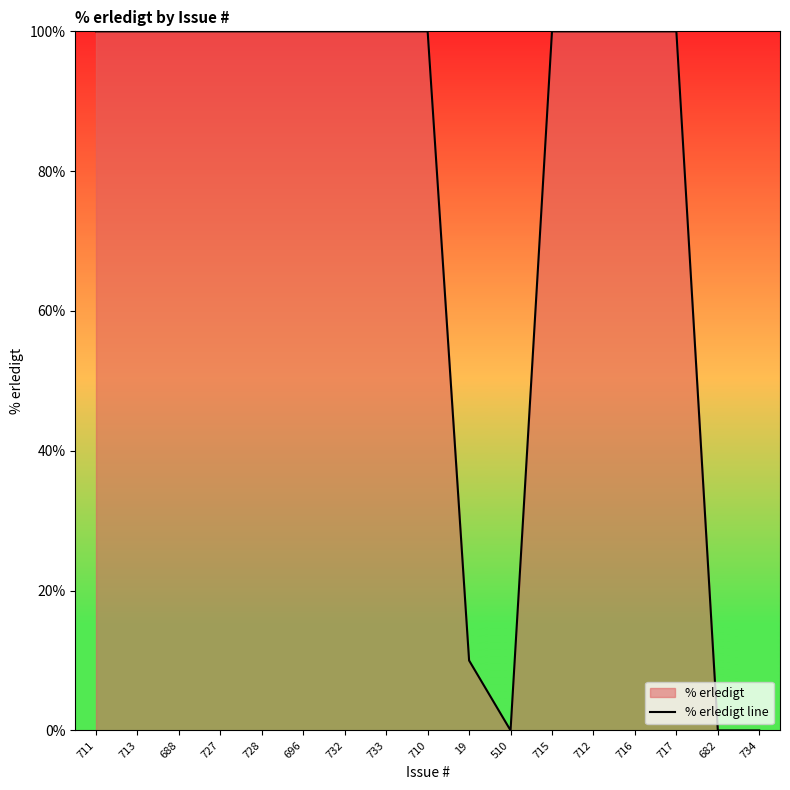

The chart shows a value of 100 at 711. True or false?

True